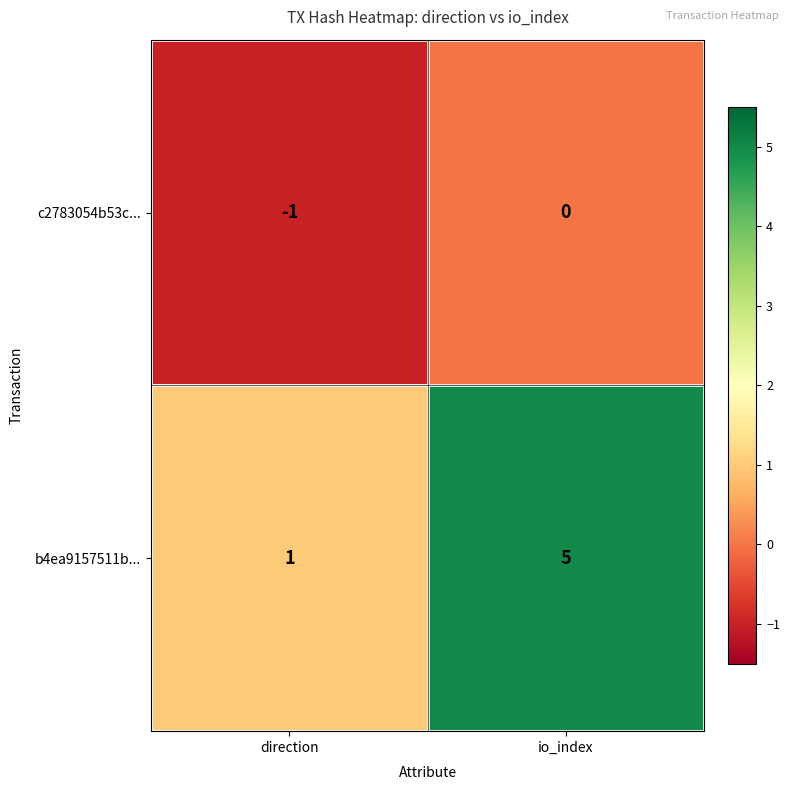

True or false: b4ea9157511b... has a value of 0 at direction.

False